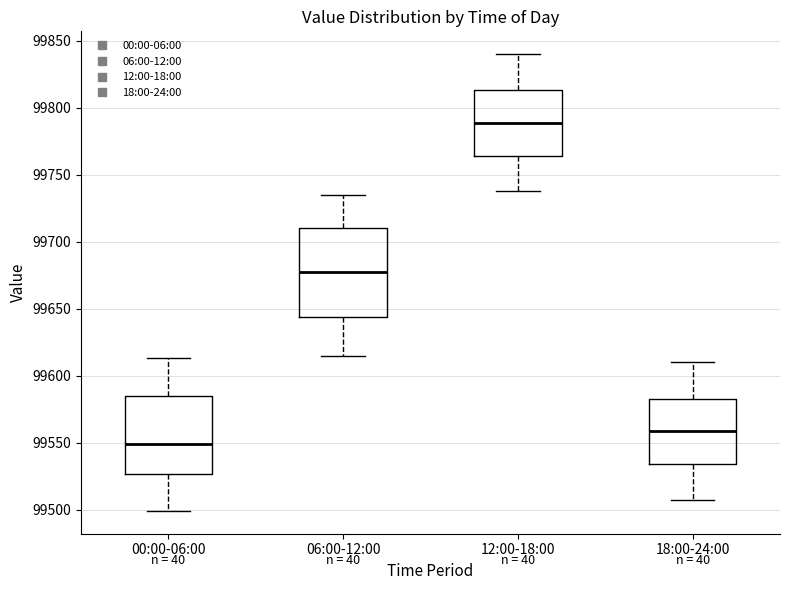

Where does the upper whisker of the box for 00:00-06:00 end on the y-axis? The values are not printed on the chart, so give them approximately, as read against the axis.

99615